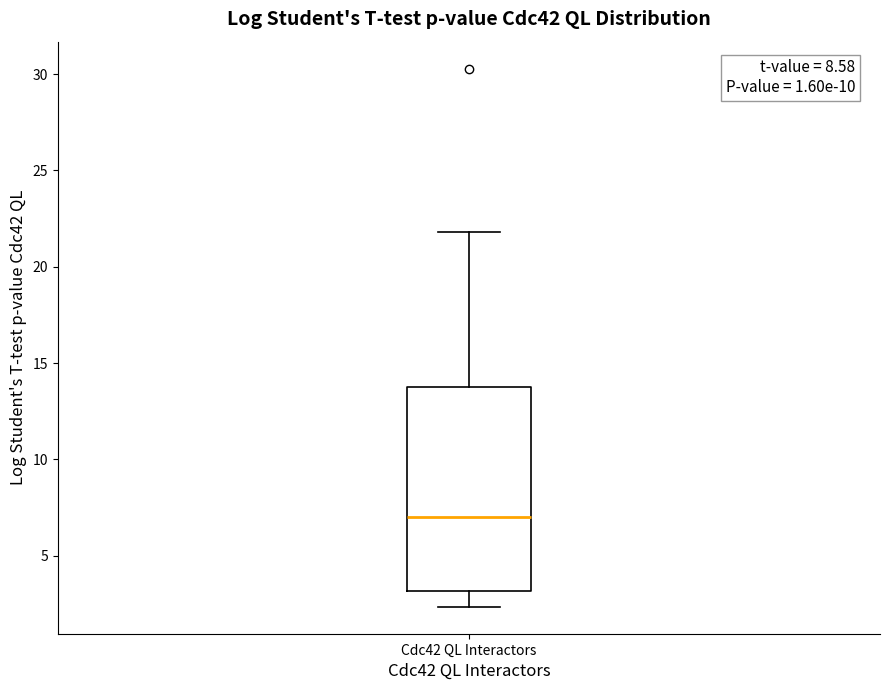

Transcribe this box plot: give where the median line is, the range the box spans, and where the two whiskers end, as read against the y-axis. The values are not printed on the chart, so give them approximately, as read against the axis.

median 7.0, box 3.0 to 13.5, whiskers 2.5 to 22.0